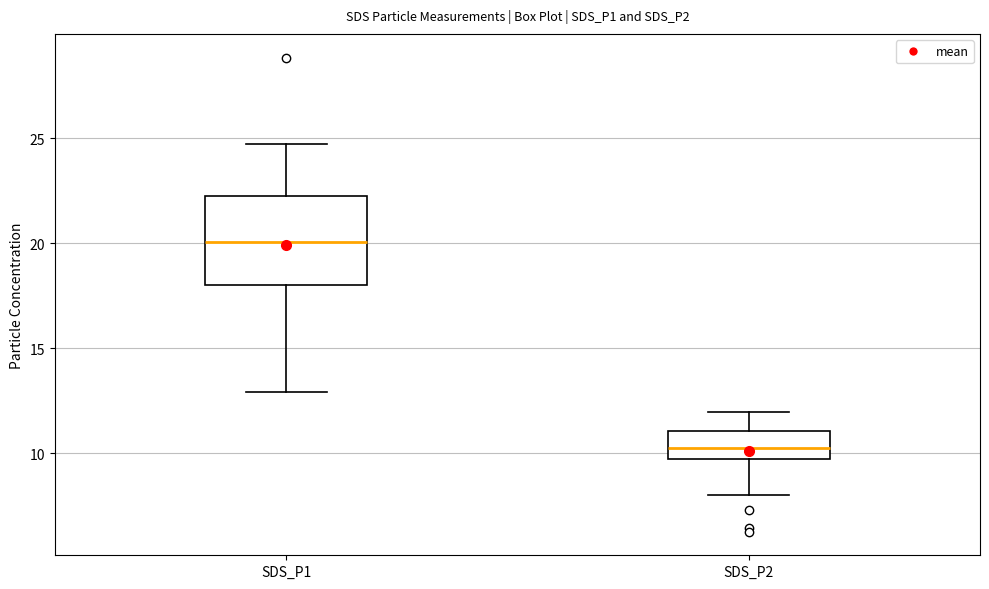

Reading left to right, transcribe this box plot: for each box, give where its median line is, the range the box spans, and where its two whiskers end, as read against the y-axis. The values are not printed on the chart, so give them approximately, as read against the axis.

SDS_P1: median 20.0, box 18.0 to 22.5, whiskers 13.0 to 24.5
SDS_P2: median 10.0, box 9.5 to 11.0, whiskers 8.0 to 12.0